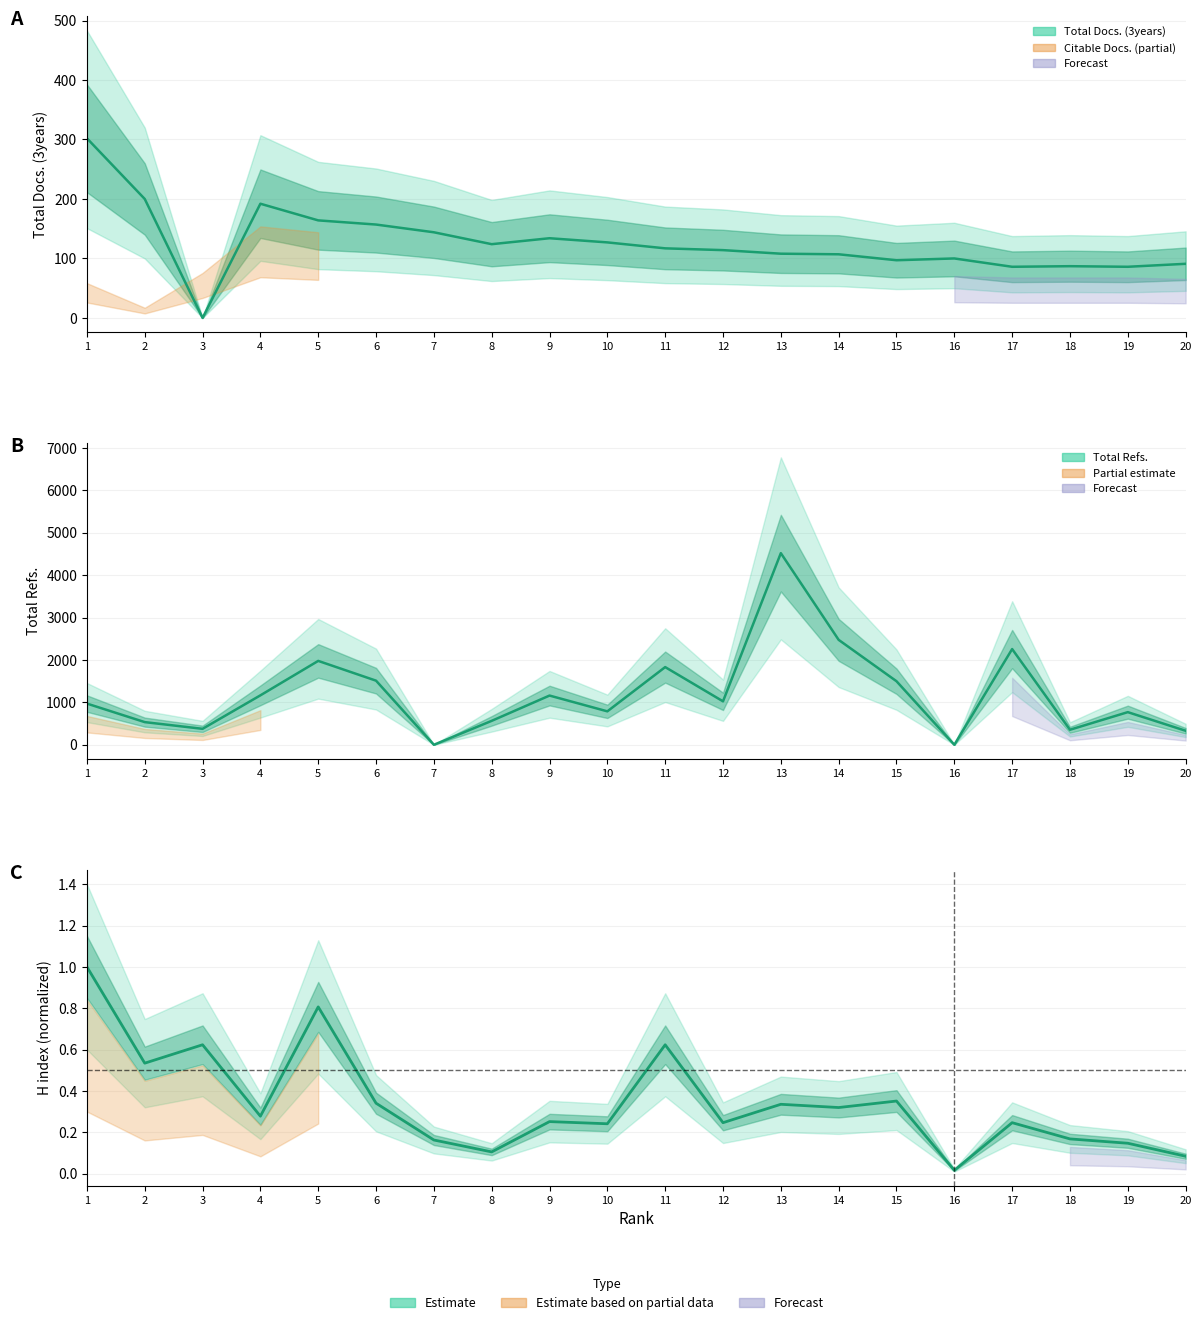

At how many categories does at least one series exceed 3773?

1